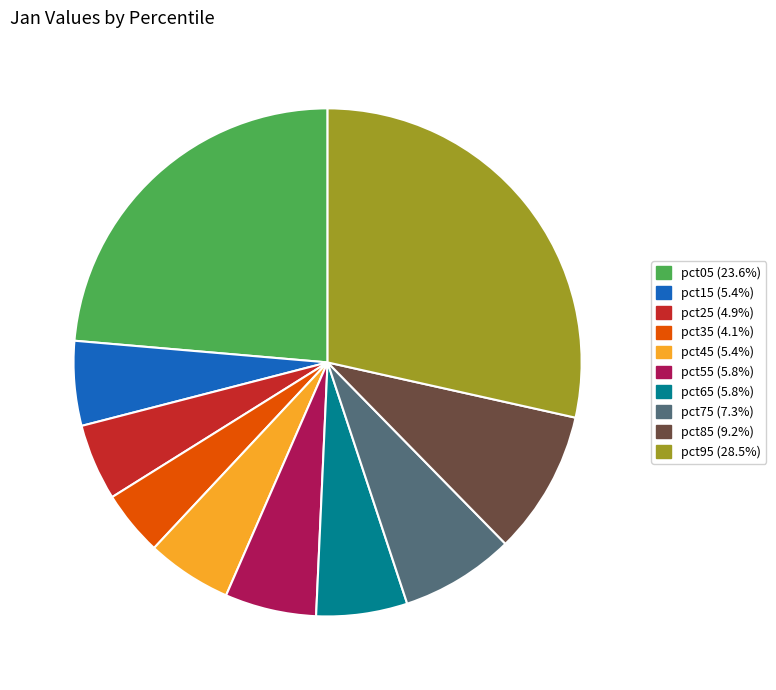

Between pct25 and pct75, which is larger?

pct75